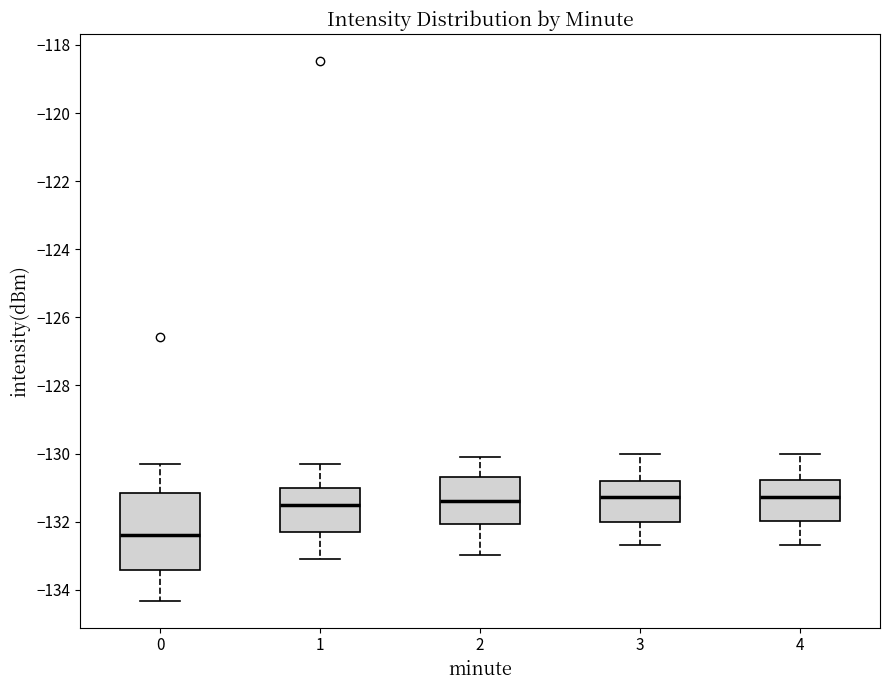

Where does the upper whisker of the box at x = 0 end on the y-axis? The values are not printed on the chart, so give them approximately, as read against the axis.

-130.4